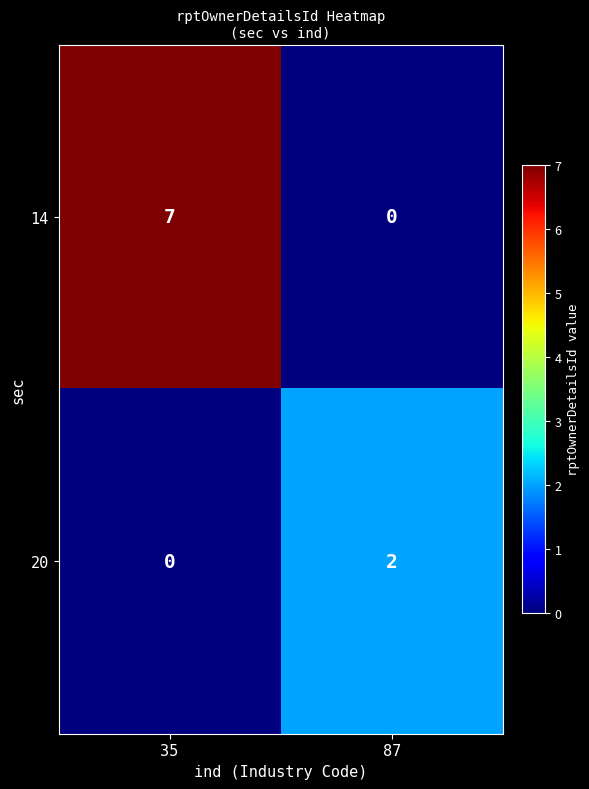

What is the sum of the 14 values at 35 and 87?

7